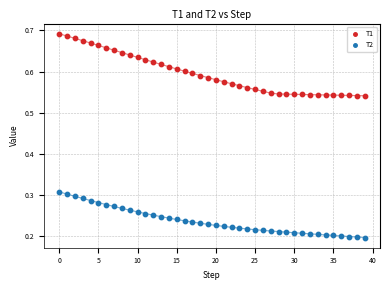

Which series reaches the maximum Y coordinate?

T1